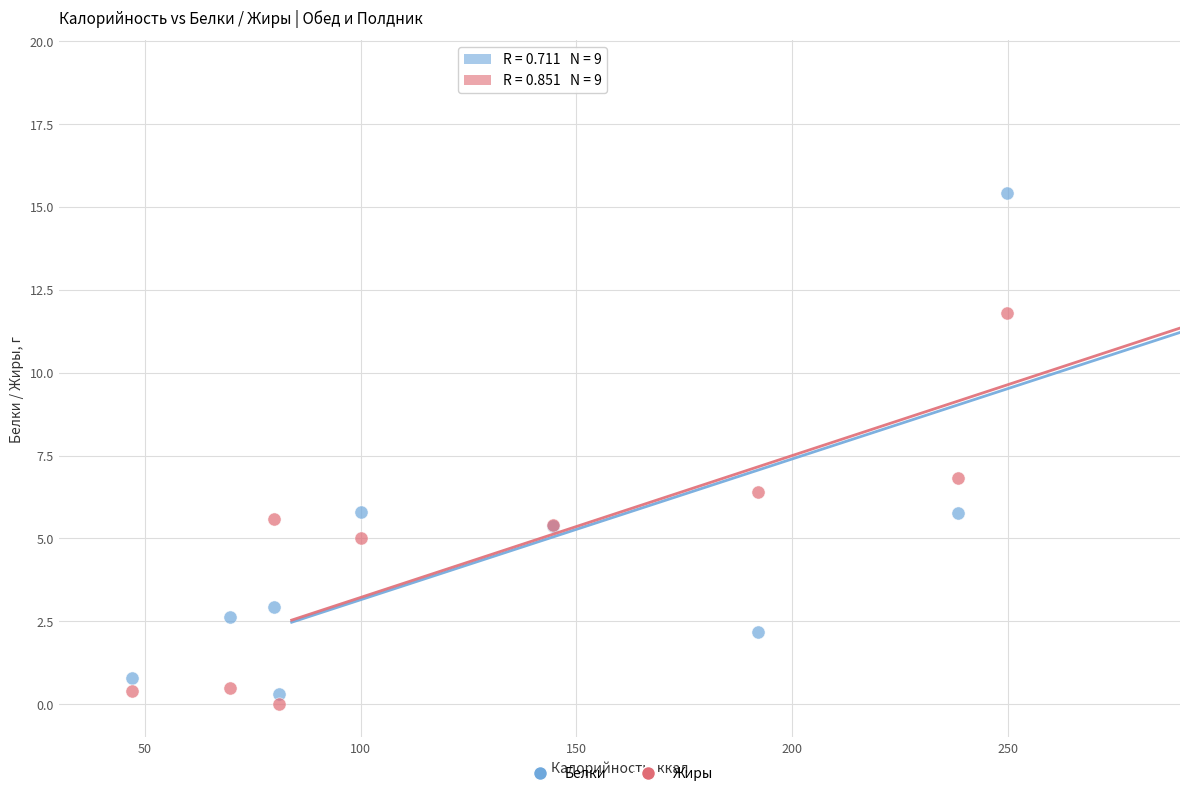

What are all the series names shown in the legend?

Белки, Жиры